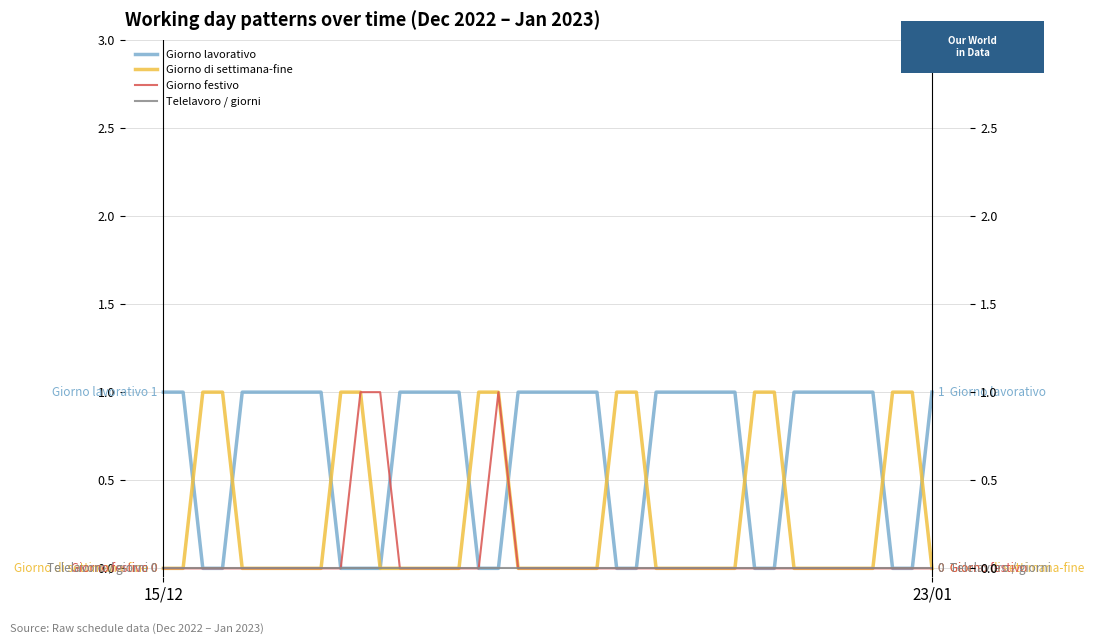

Which series has the largest range (max minus min)?

Giorno lavorativo